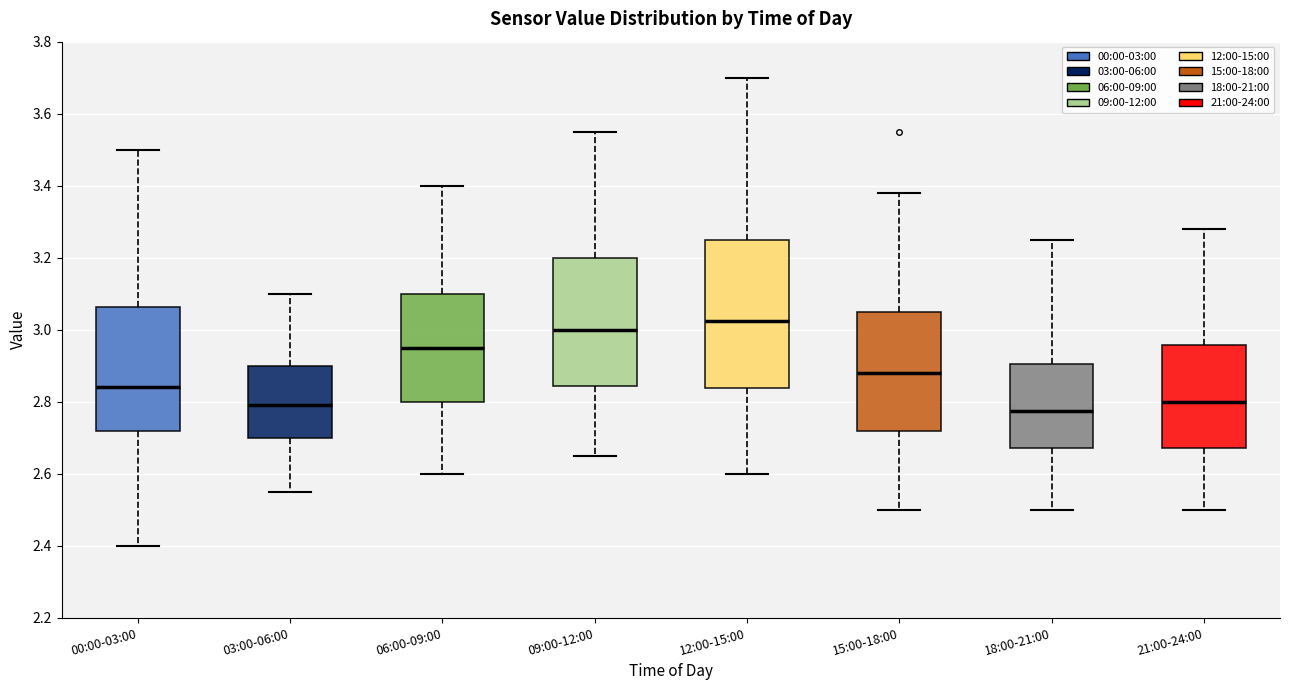

Reading left to right, transcribe this box plot: for each box, give where its median line is, the range the box spans, and where its two whiskers end, as read against the y-axis. The values are not printed on the chart, so give them approximately, as read against the axis.

00:00-03:00: median 2.84, box 2.72 to 3.06, whiskers 2.40 to 3.50
03:00-06:00: median 2.80, box 2.70 to 2.90, whiskers 2.56 to 3.10
06:00-09:00: median 2.96, box 2.80 to 3.10, whiskers 2.60 to 3.40
09:00-12:00: median 3.00, box 2.84 to 3.20, whiskers 2.66 to 3.56
12:00-15:00: median 3.02, box 2.84 to 3.26, whiskers 2.60 to 3.70
15:00-18:00: median 2.88, box 2.72 to 3.06, whiskers 2.50 to 3.38
18:00-21:00: median 2.78, box 2.68 to 2.90, whiskers 2.50 to 3.26
21:00-24:00: median 2.80, box 2.68 to 2.96, whiskers 2.50 to 3.28